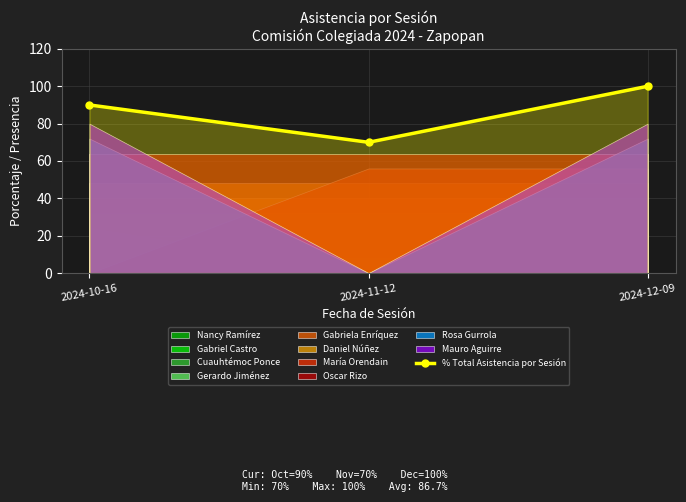

What is the sum of the values at 2024-11-12 and 2024-10-16?

160